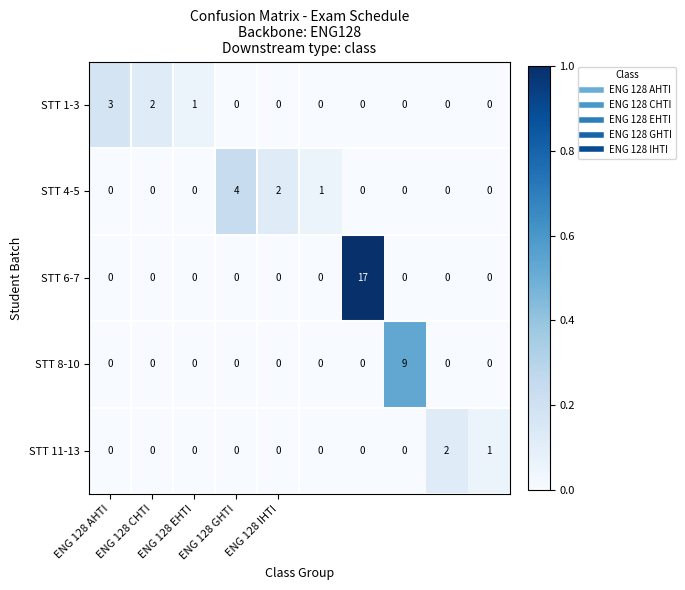

How many series are shown in this chart?

5